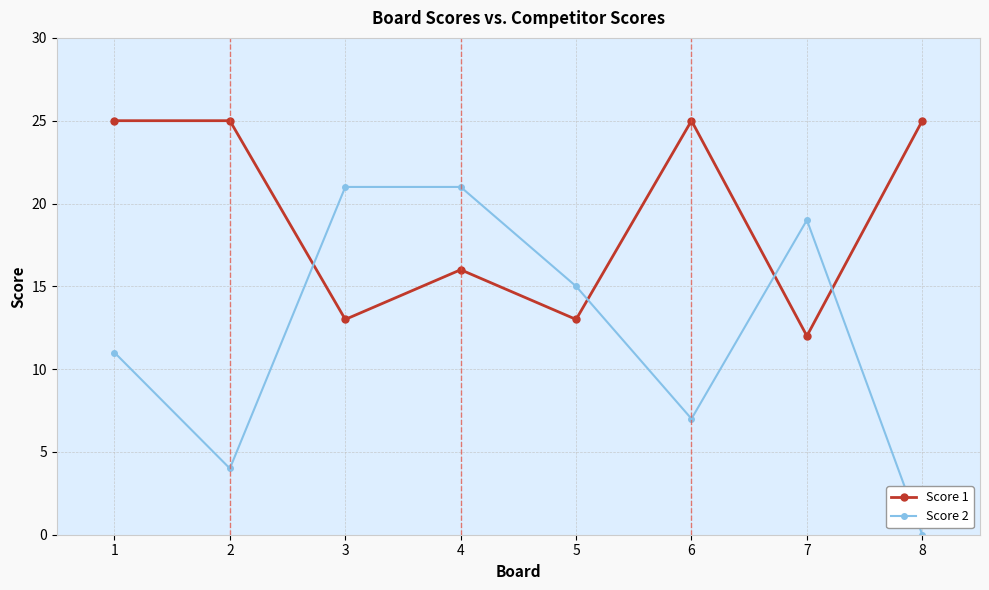

List the series in order of their peak value, lowest first.

Score 2, Score 1